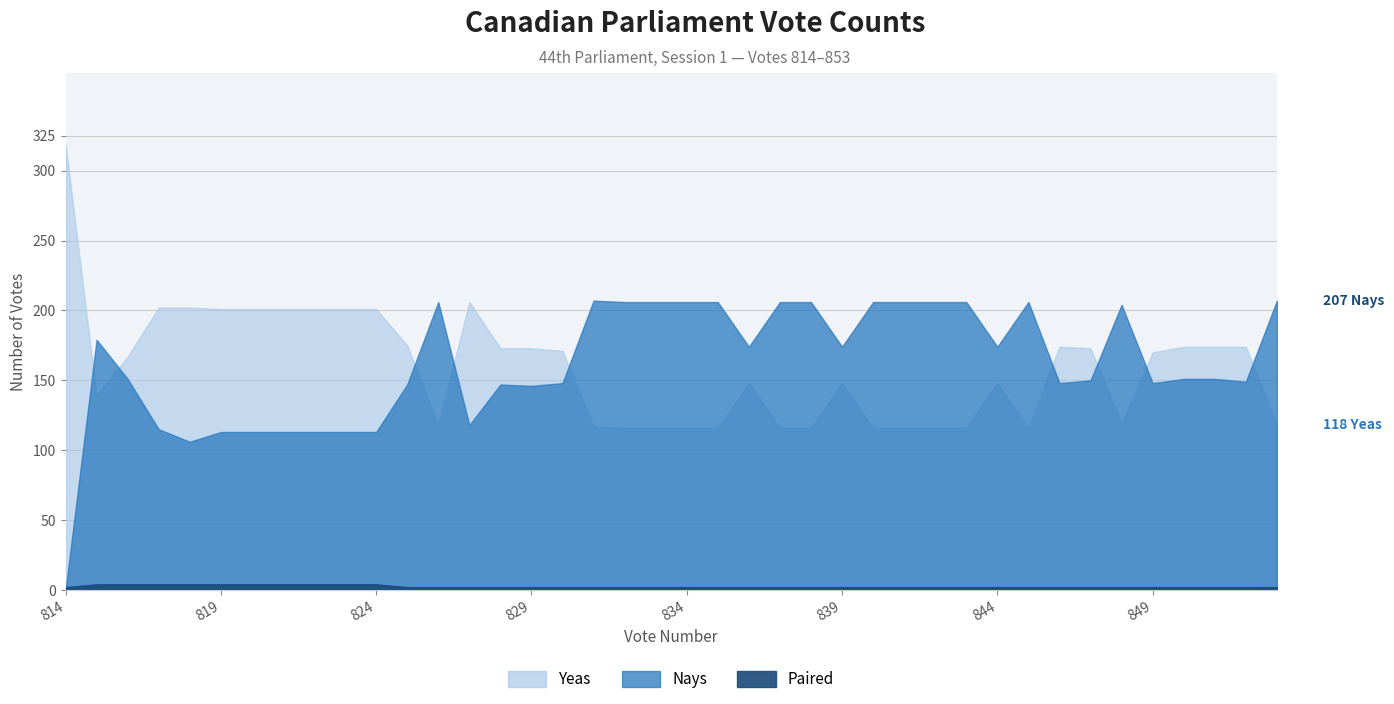

At which category is the sum across all series the highest?

Vote 850